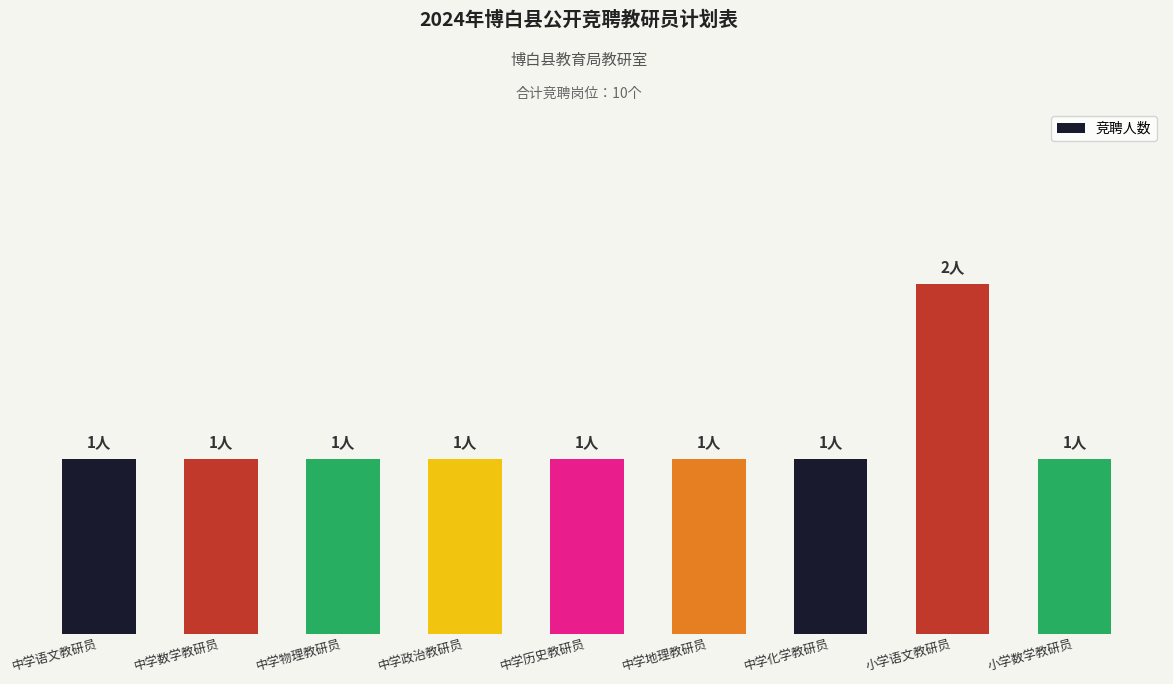

Is it true that the value at 小学语文教研员 is 1?

False